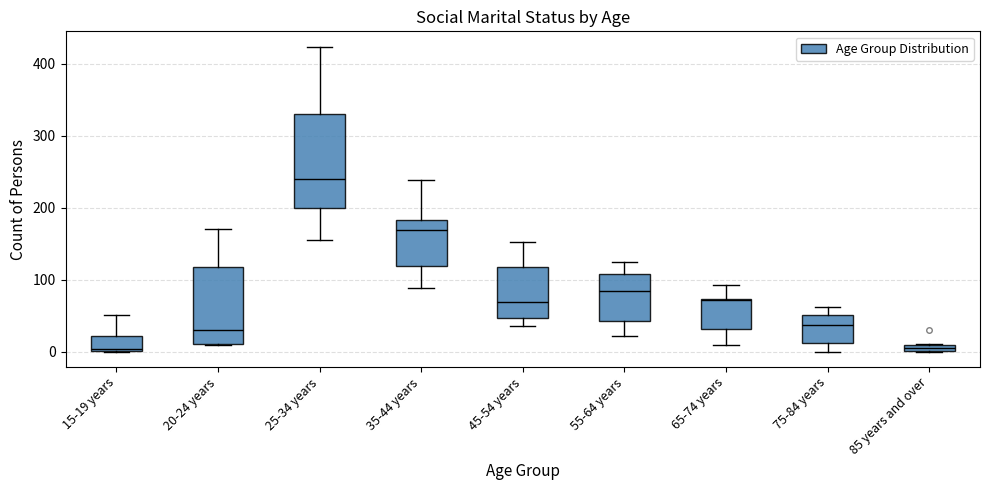

Where does the median line of the box for 55-64 years sit on the y-axis? The values are not printed on the chart, so give them approximately, as read against the axis.

80